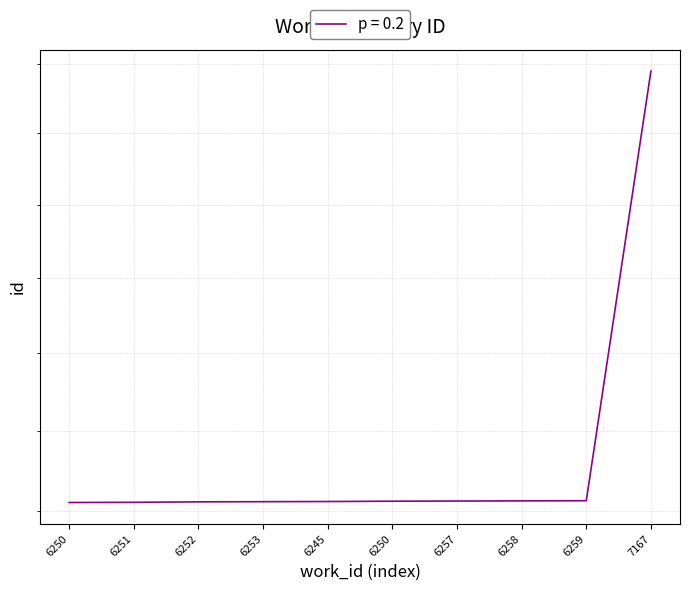

What is the label of the 4th point from the left?

6253